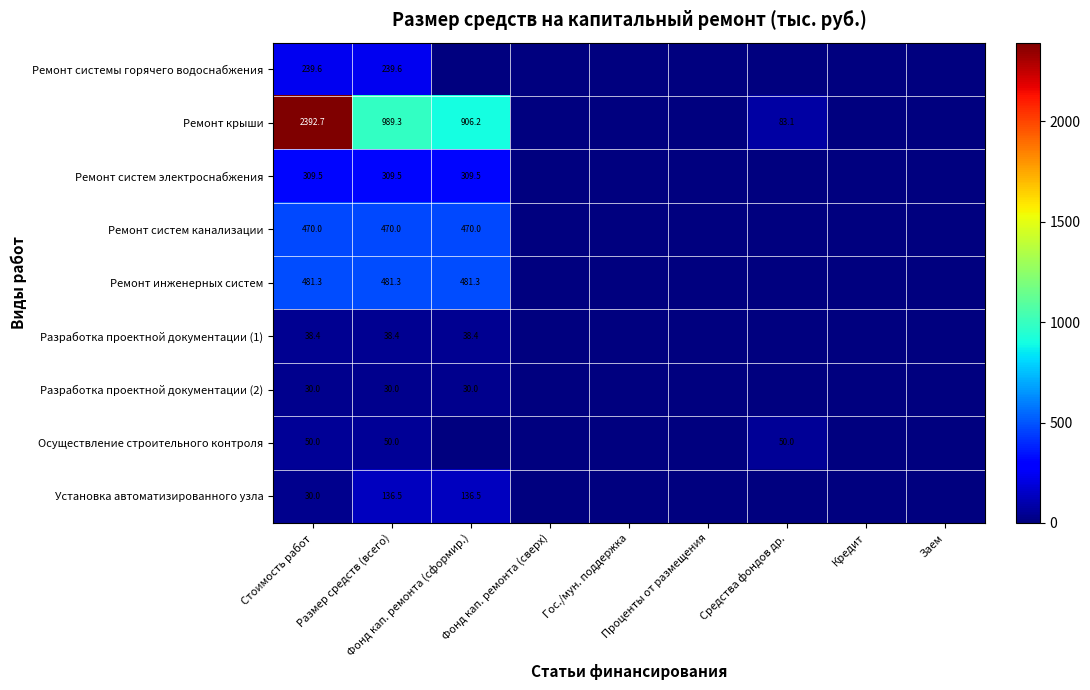

Is it true that Ремонт системы горячего водоснабжения equals 0.0 at Проценты от размещения?

True